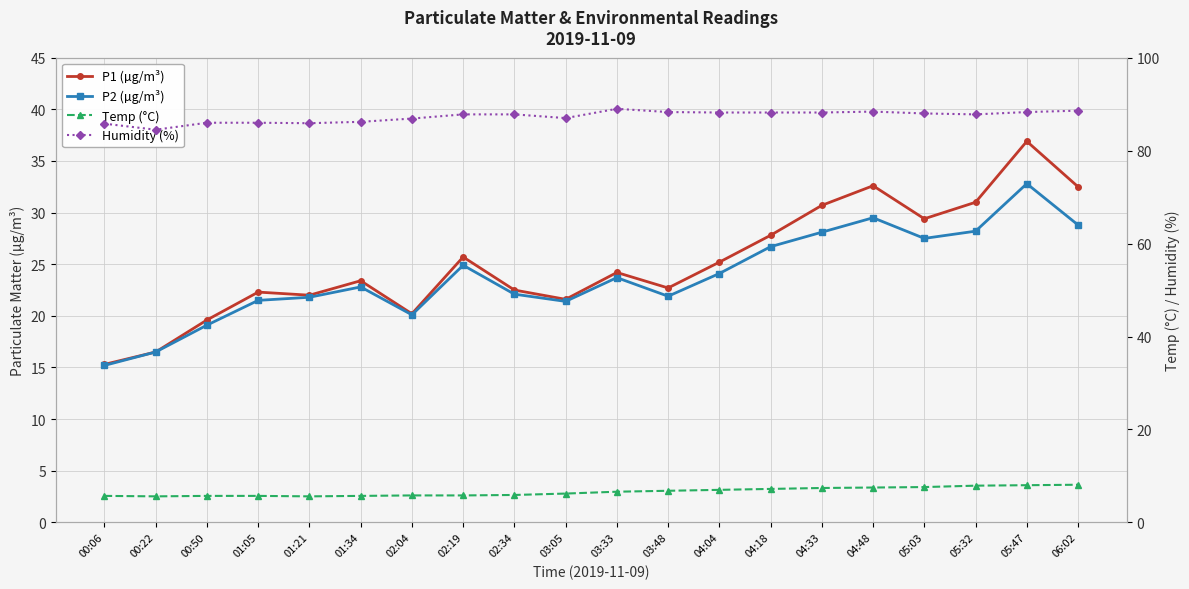

Rank the series at 02:19 from highest to lowest value.

Humidity (%), P1 (µg/m³), P2 (µg/m³), Temp (°C)